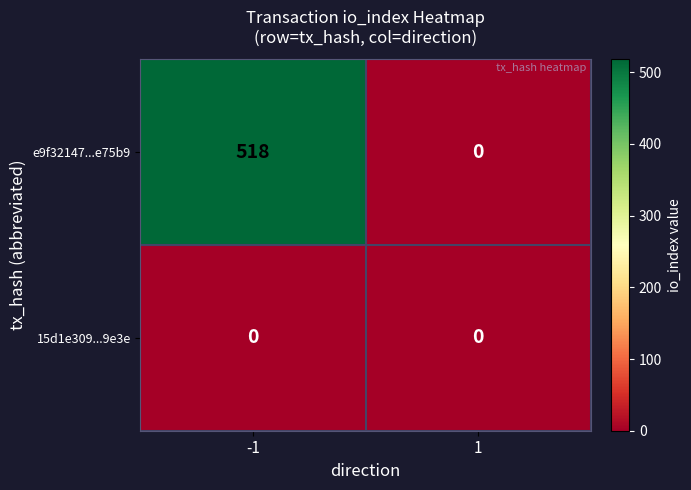

Which series has the largest total across all categories?

e9f32147...e75b9